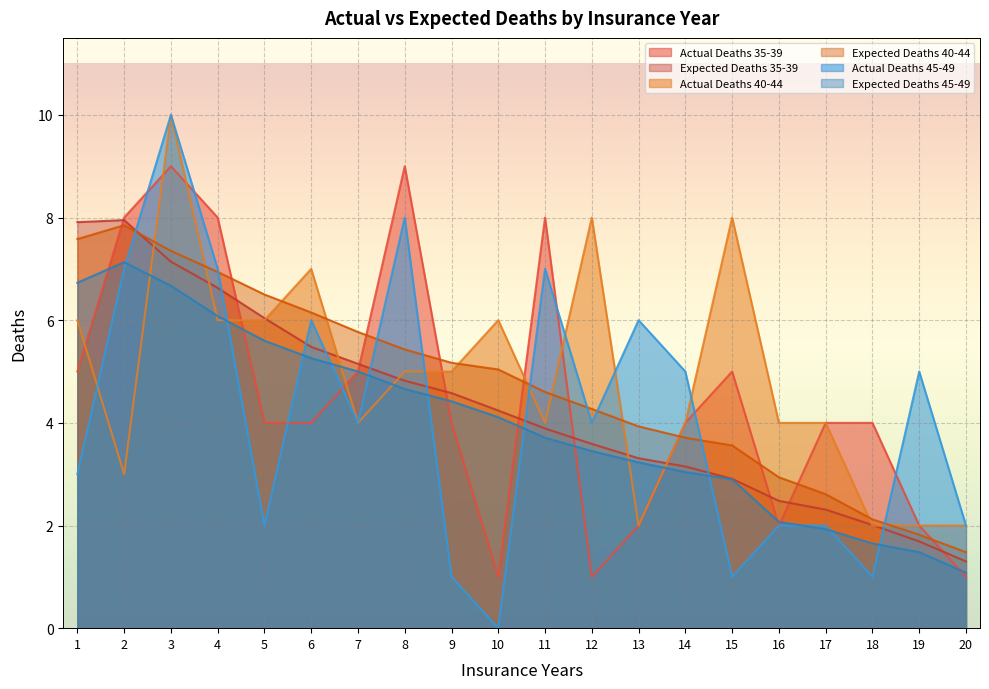

Rank the categories by Actual Deaths 40-44 value from highest to lowest.

3, 12, 15, 6, 1, 4, 5, 10, 8, 9, 7, 11, 14, 16, 17, 2, 13, 18, 19, 20